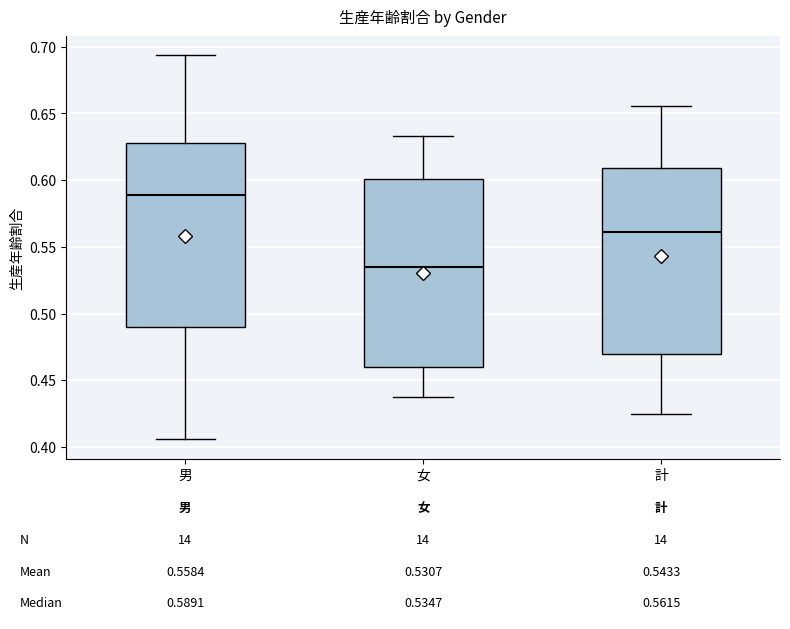

Which box has the highest median line?

男